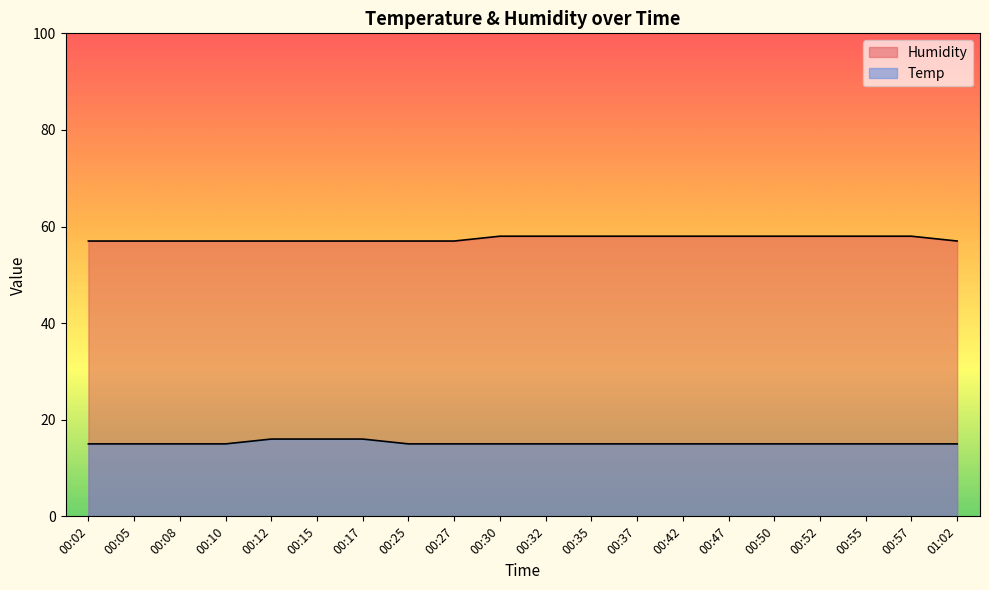

Is it true that Temp equals 15 at 00:42?

True